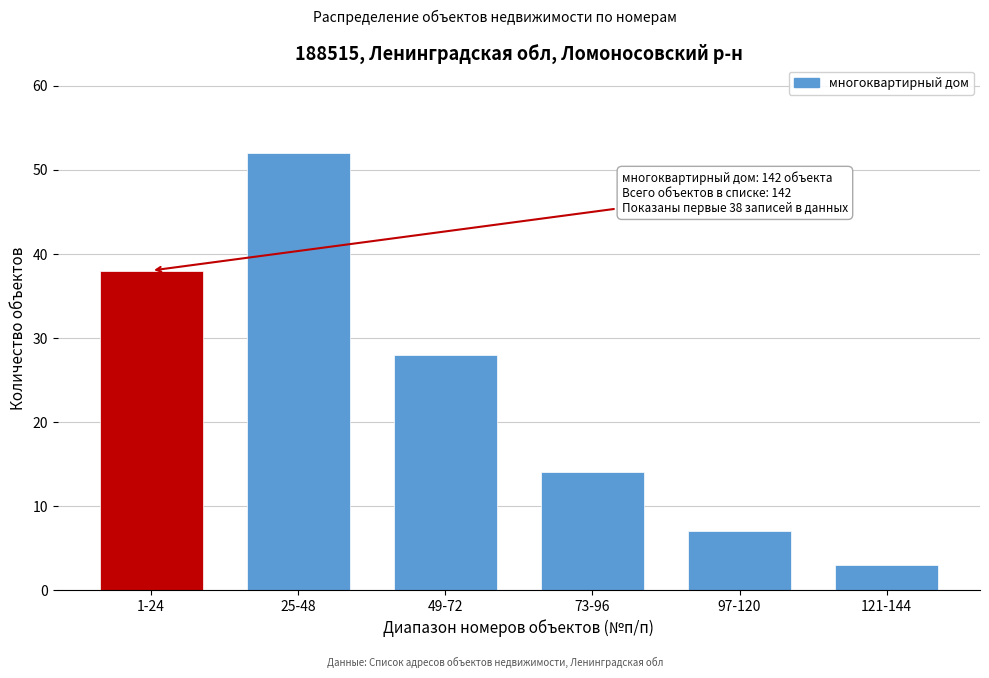

Reading left to right, what are all the values shown in this chart?

38	52	28	14	7	3